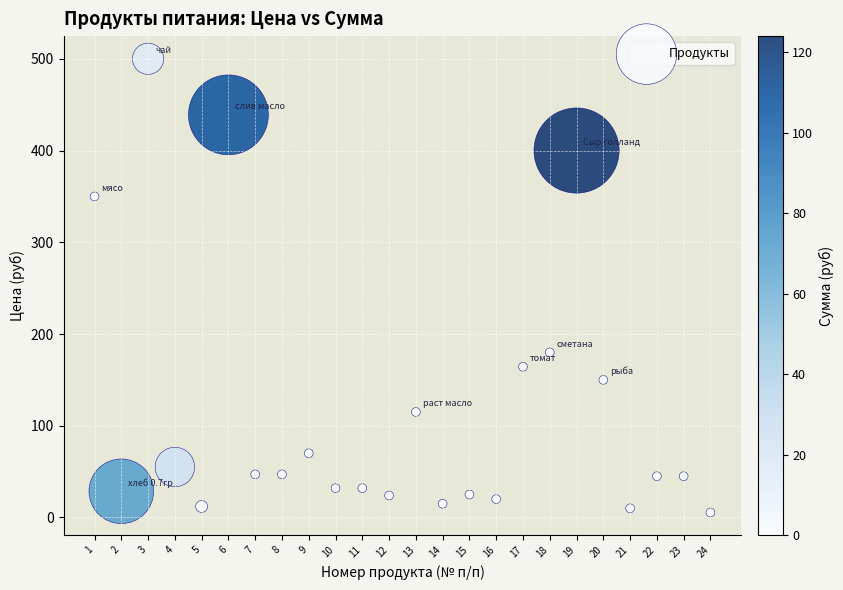

What is the range of X values (max minus min)?

23.0